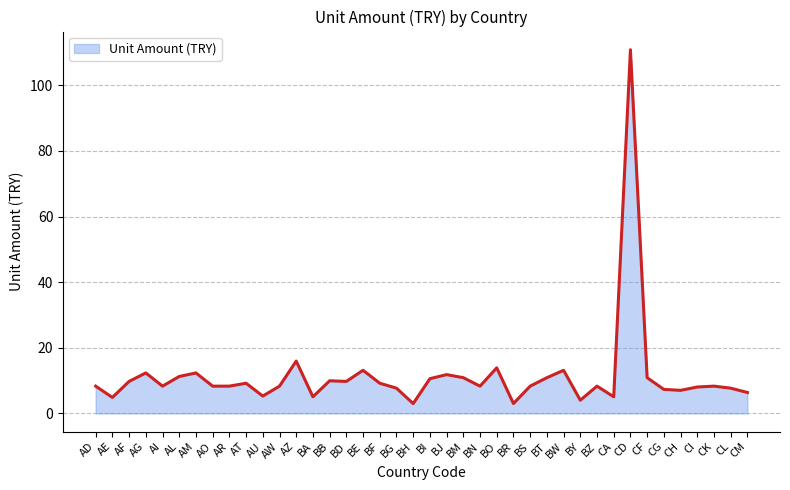

What is the smallest value displayed?

3.0